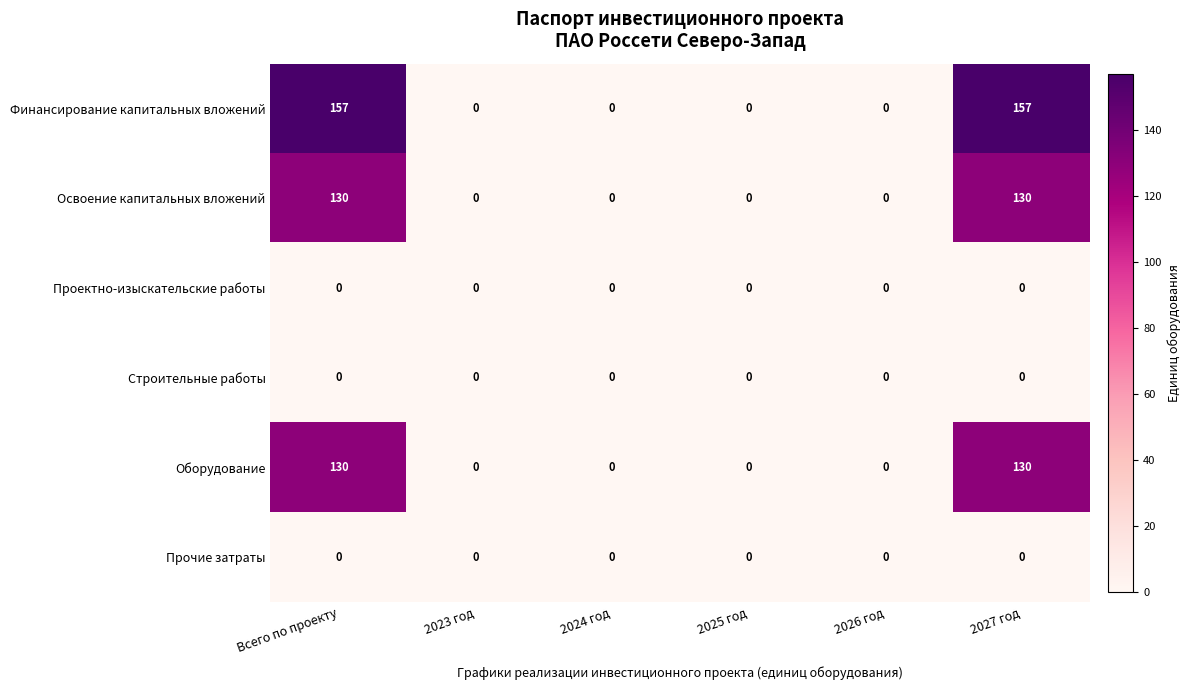

What is the highest value of the Финансирование капитальных вложений series?

157